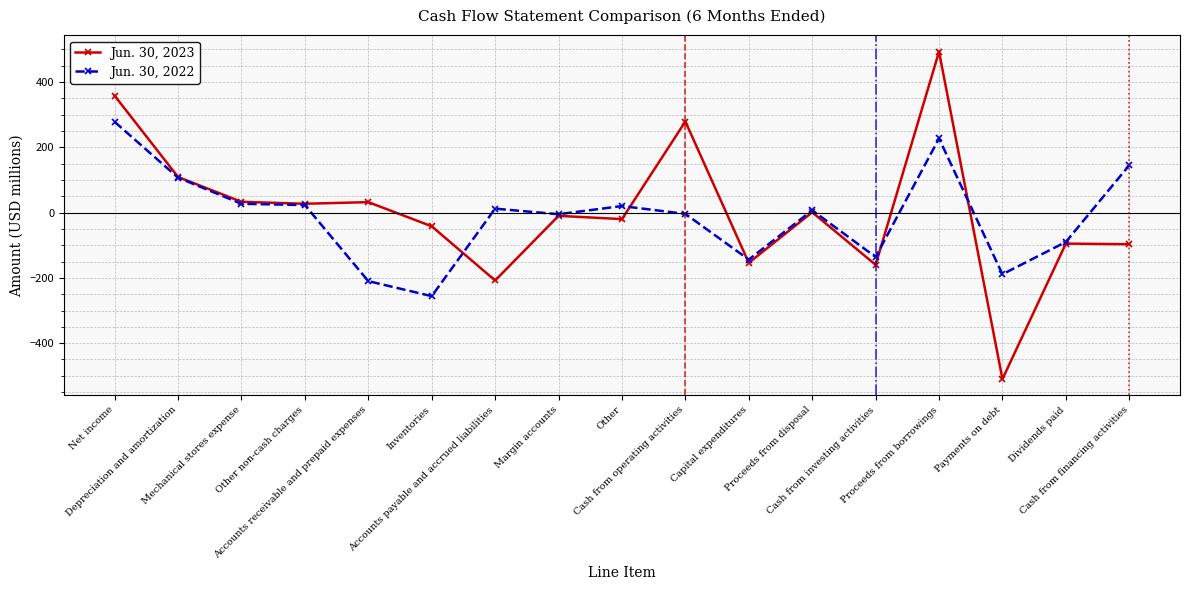

True or false: Jun. 30, 2023 has more than 2 interior local peaks.

True